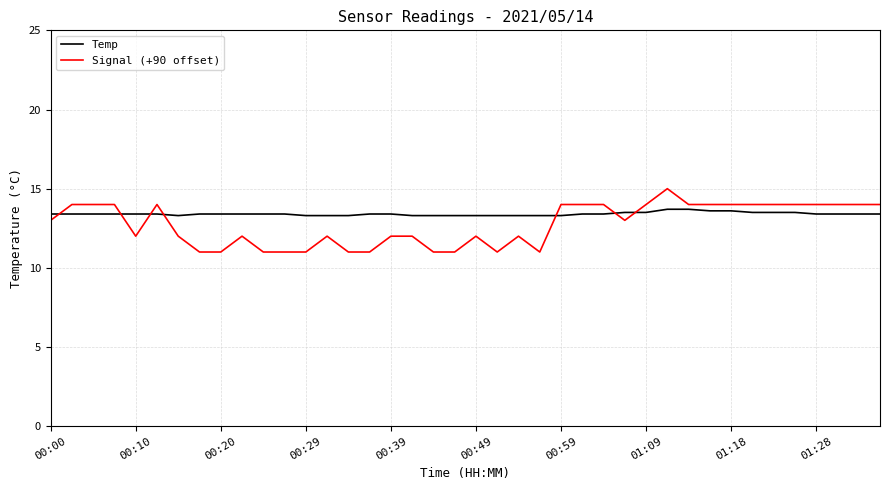

True or false: Temp and Signal (+90 offset) intersect in this chart.

True